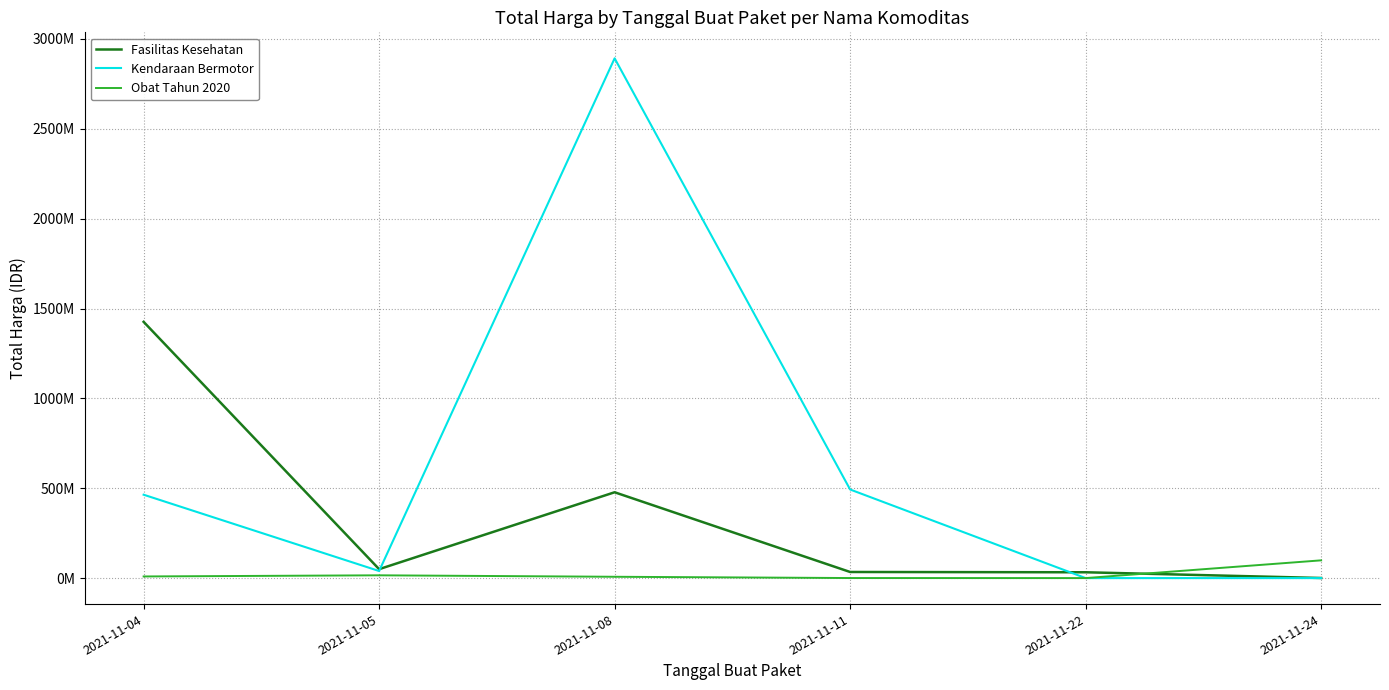

Does the chart have visible grid lines?

Yes